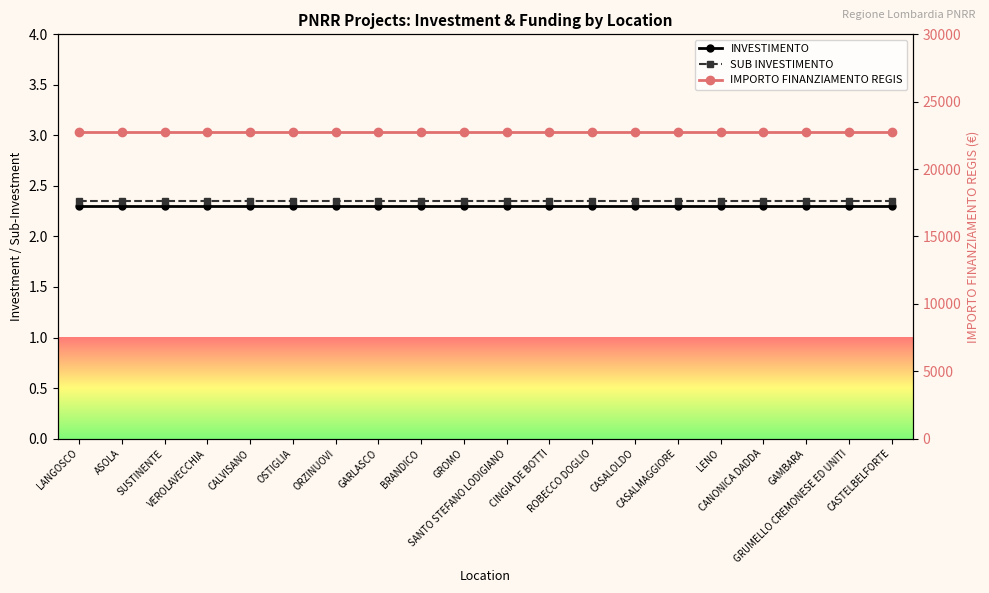

What is the minimum value for IMPORTO FINANZIAMENTO REGIS?

22750.0